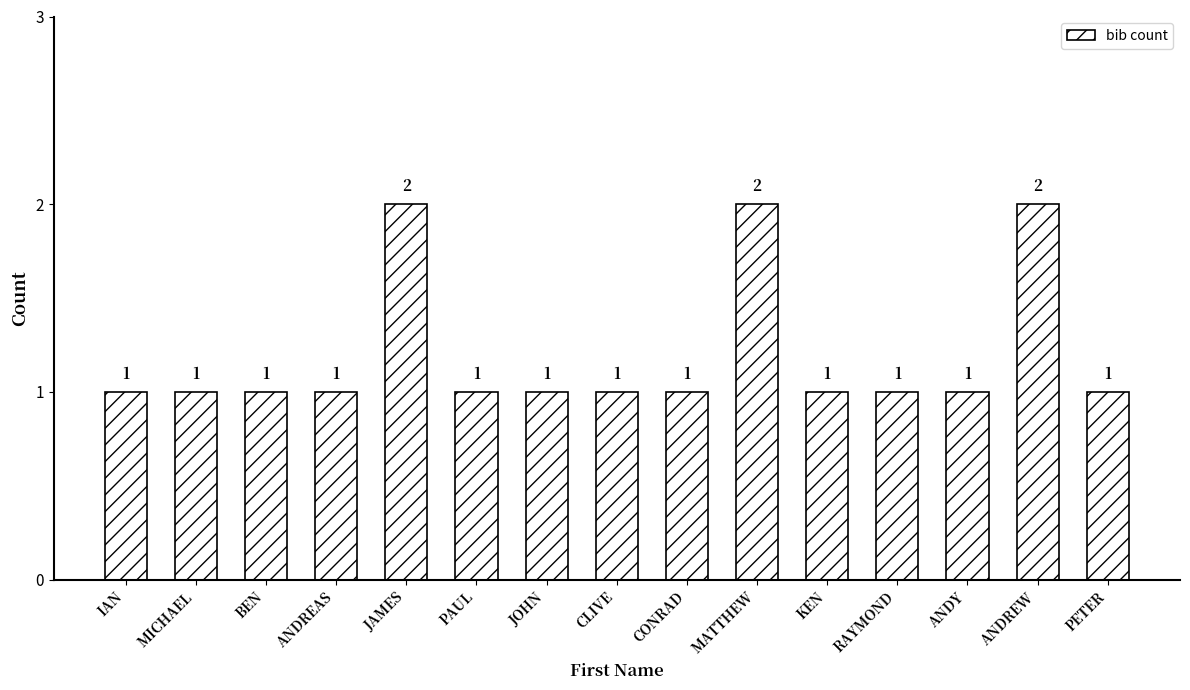

Count the values in the range 1 to 2.

15